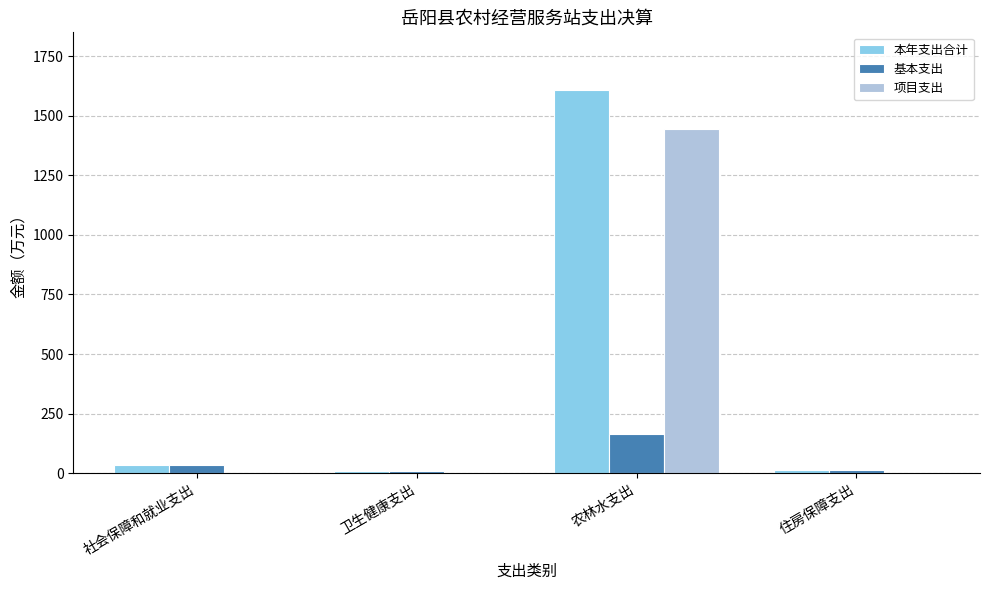

Between 卫生健康支出 and 农林水支出, which series saw the biggest shift?

本年支出合计